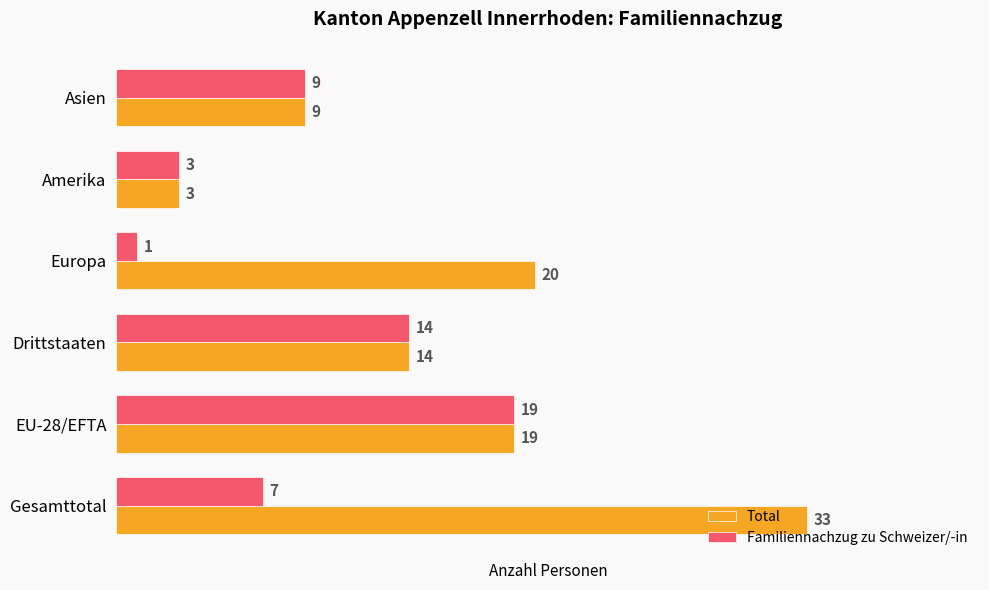

Rank the series at Europa from highest to lowest value.

Total, Familiennachzug zu Schweizer/-in